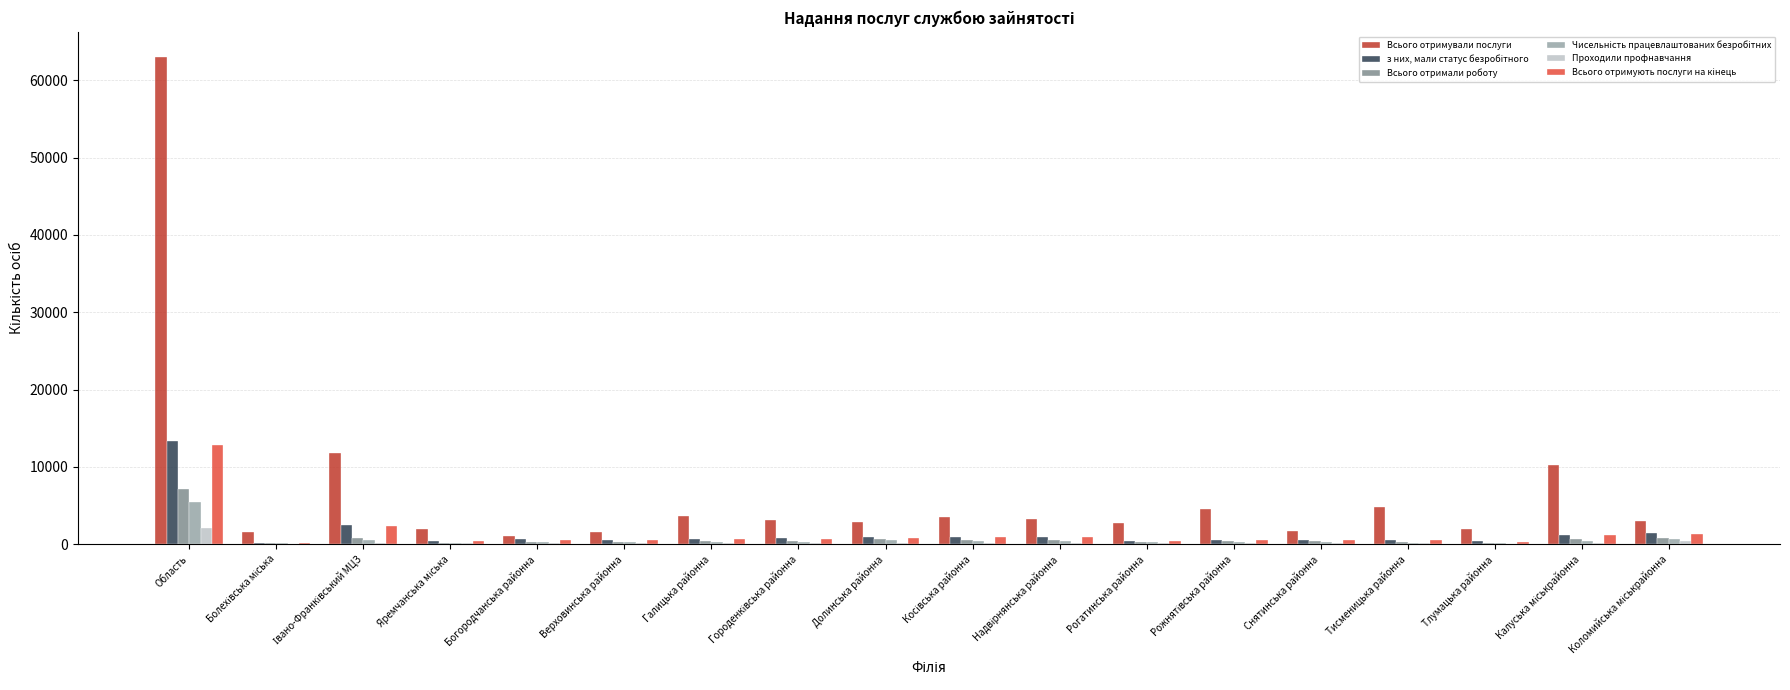

The value of Всього отримували послуги at Галицька районна is 3698. True or false?

True